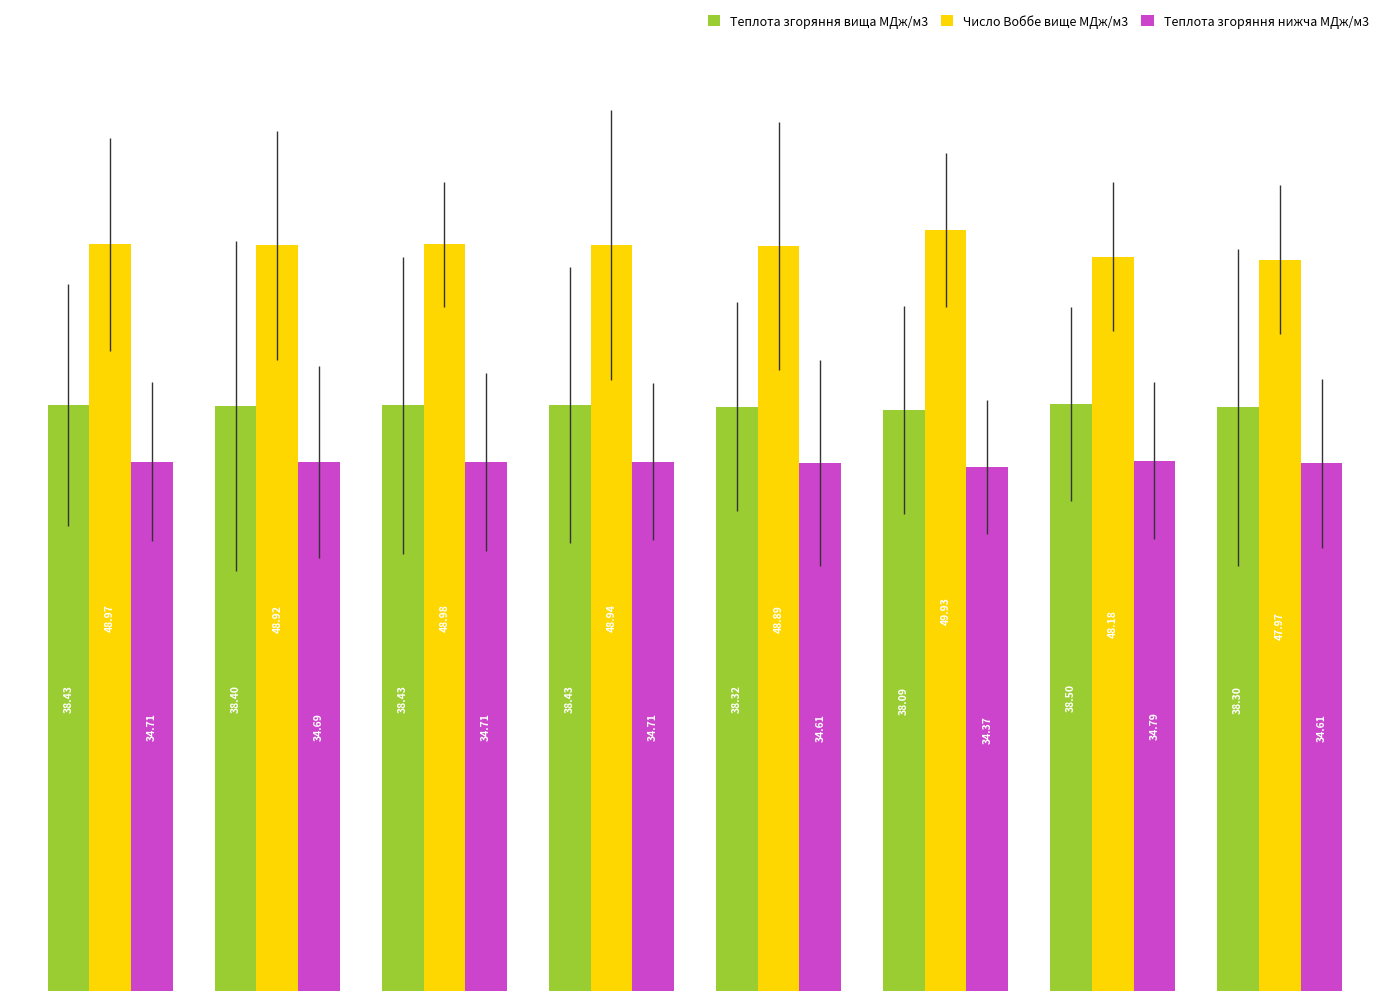

List the series in order of their peak value, highest first.

Число Воббе вище МДж/м3, Теплота згоряння вища МДж/м3, Теплота згоряння нижча МДж/м3